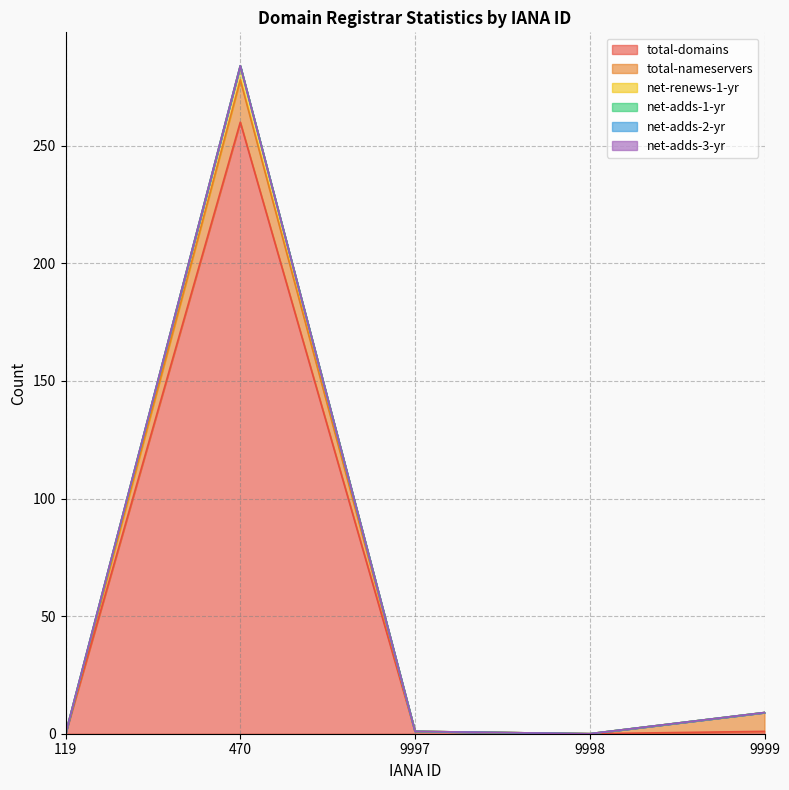

True or false: net-adds-3-yr has more than 1 points higher than both neighbors.

False